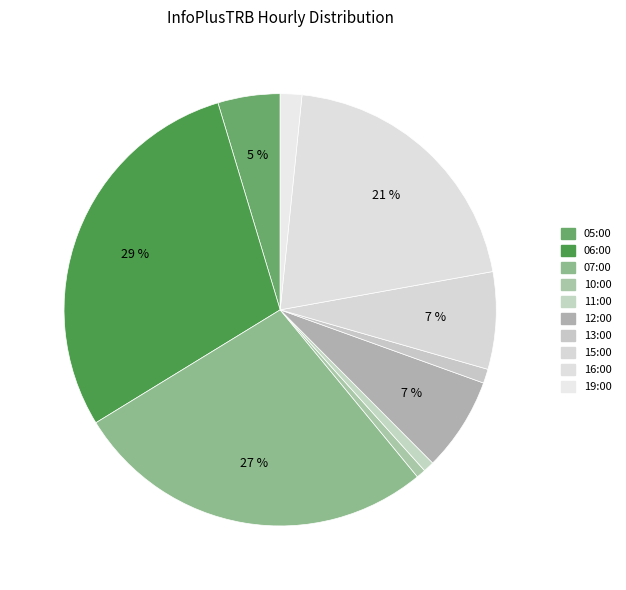

How many slices are in this pie chart?

10